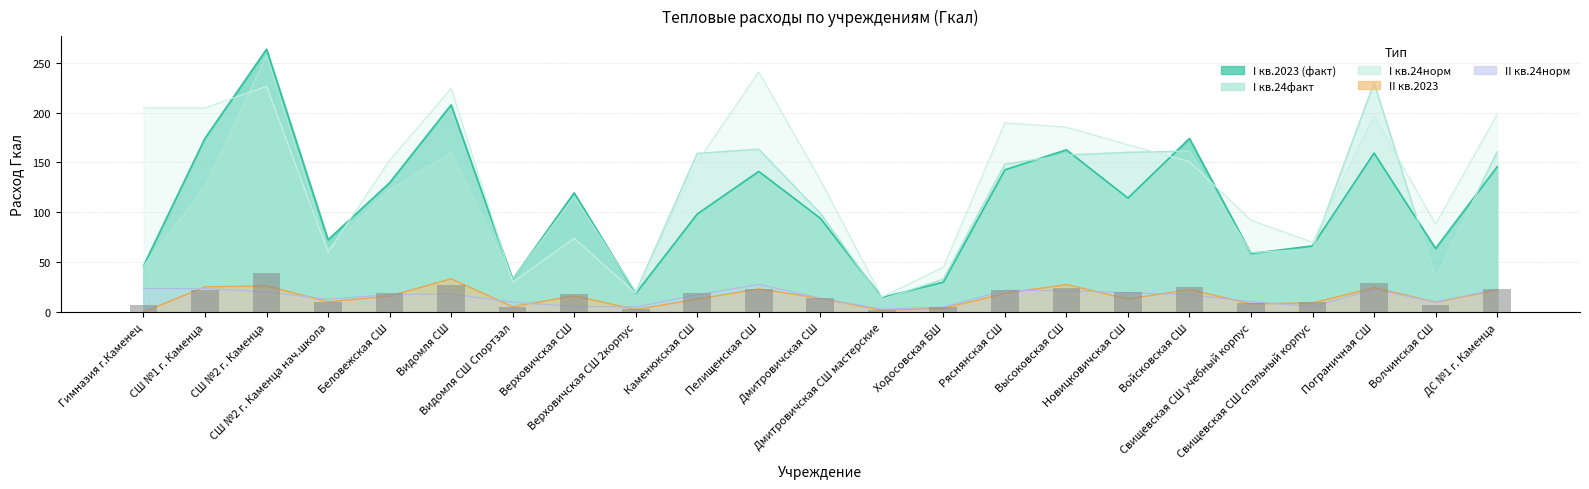

Are the bars grouped side by side (vs. stacked)?

Yes